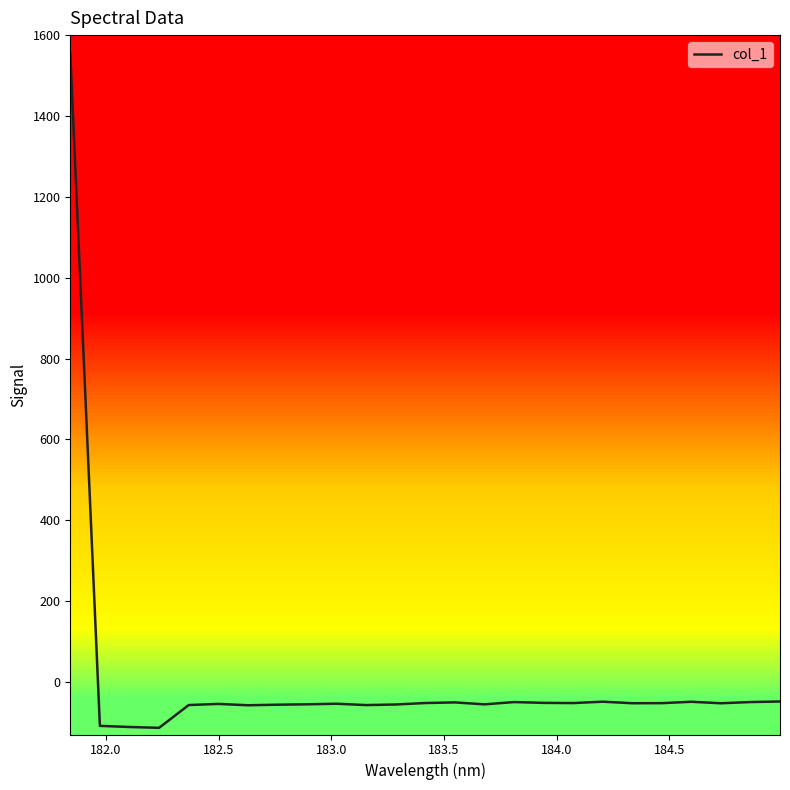

What is the greatest value displayed?

1554.9